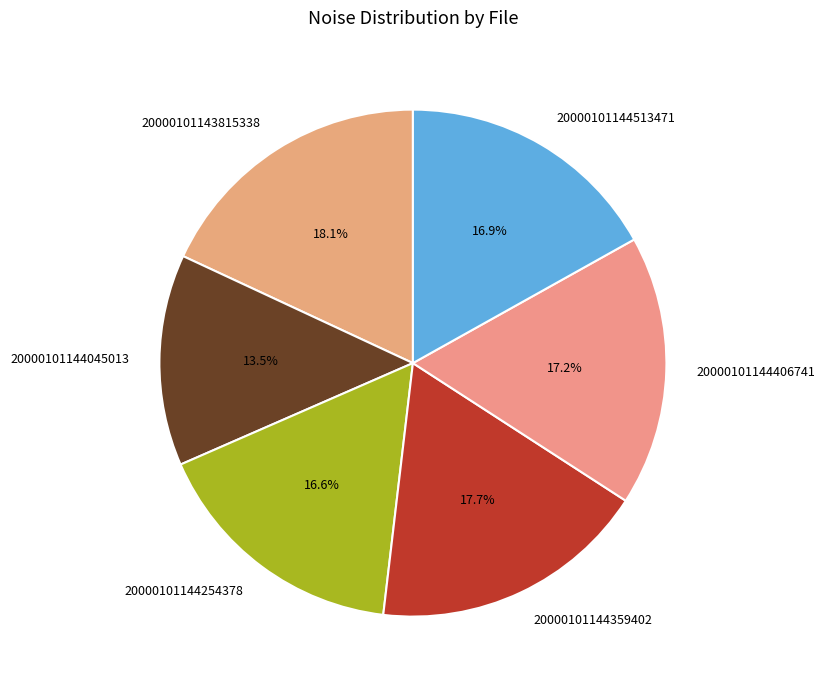

To the nearest percent, what portion does 20000101143815338 represent?

18%